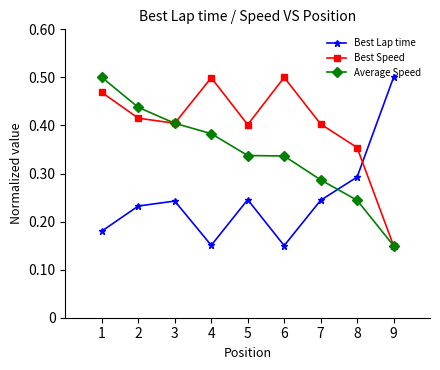

How many Best Lap time values are between 0 and 1?

9